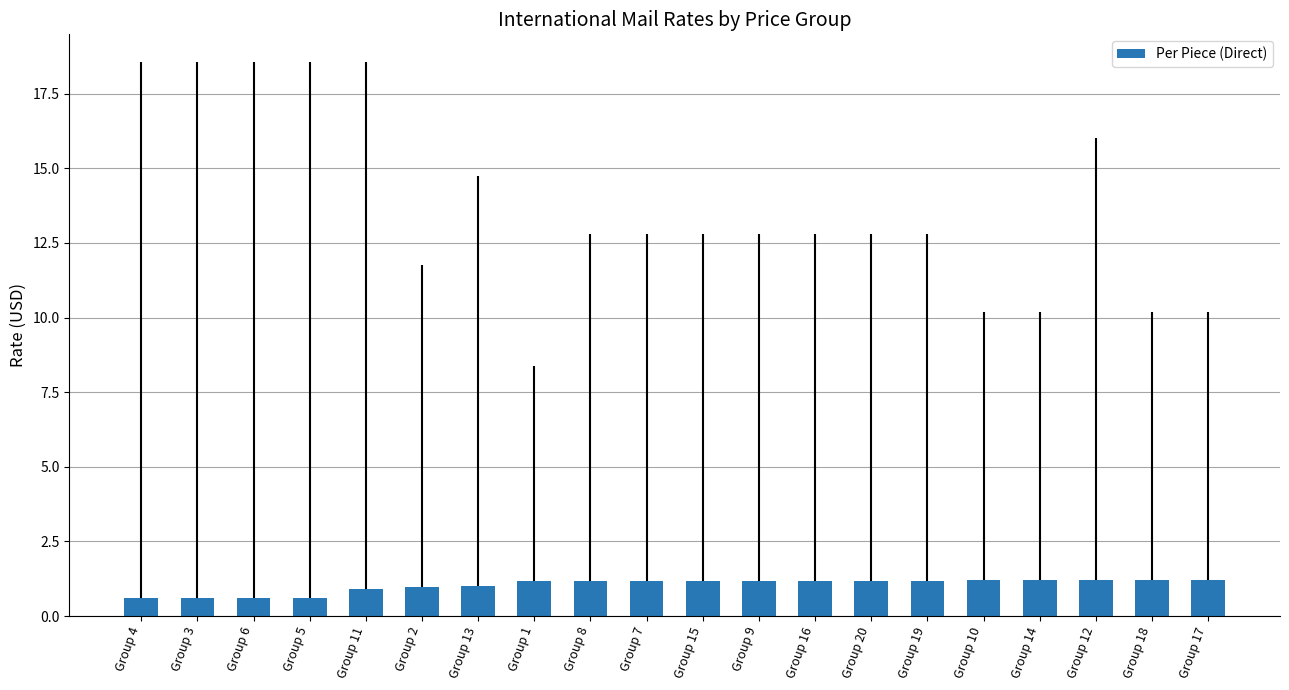

The value at Group 10 is 1.2. True or false?

True